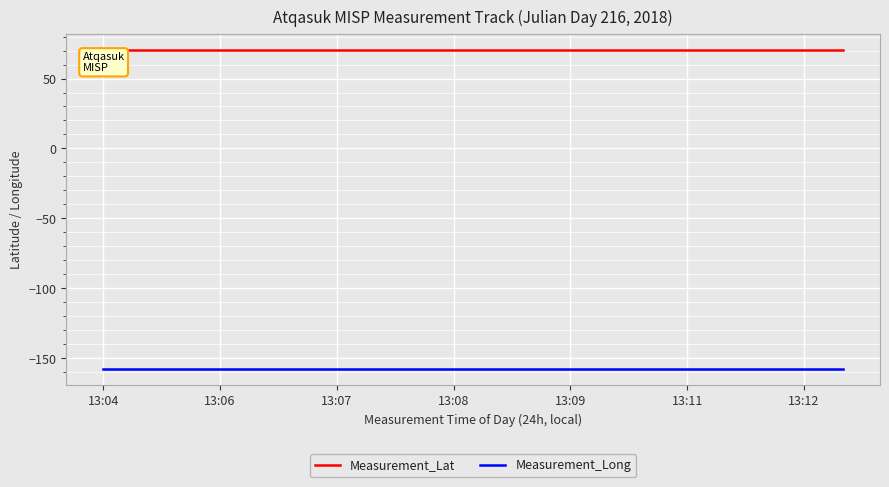

True or false: Measurement_Lat and Measurement_Long cross at least once.

False